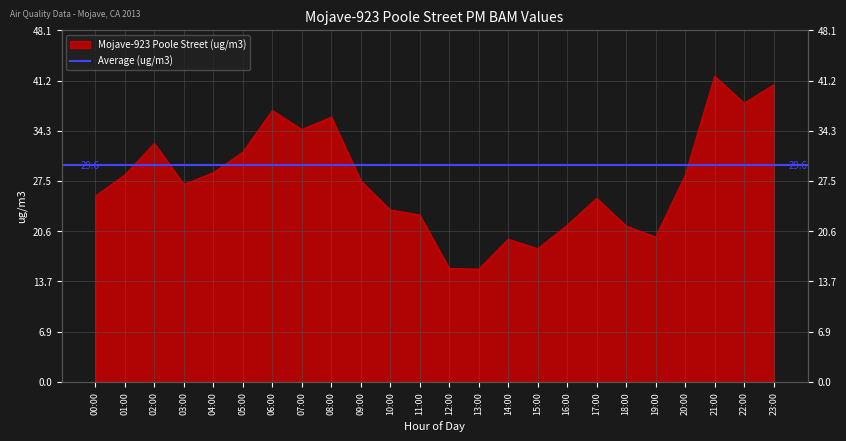

How many lines are shown in the chart?

1